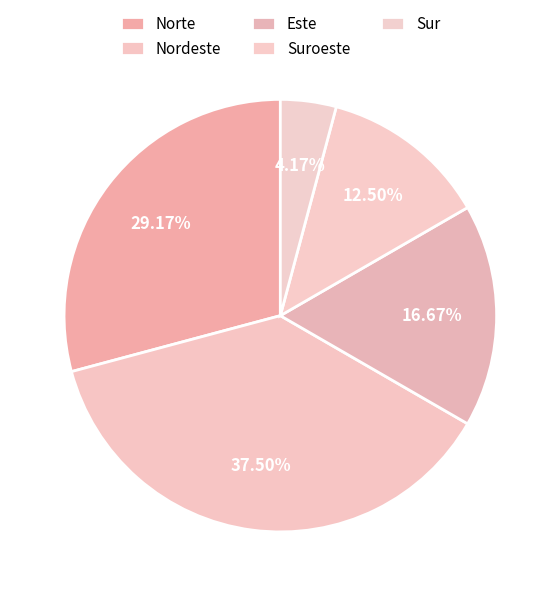

How many slices are in this pie chart?

5